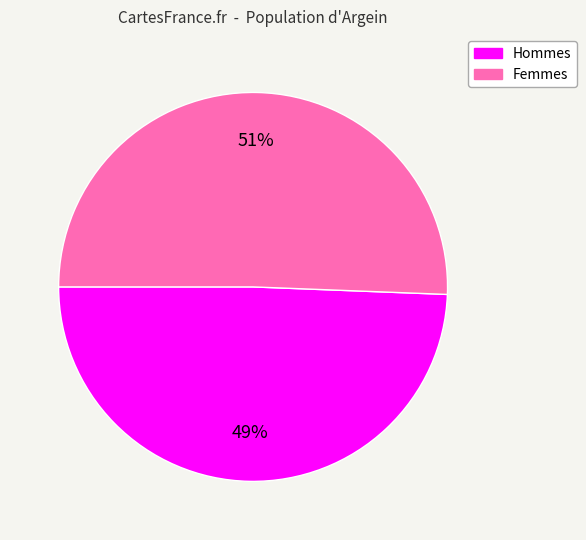

Is there a majority slice in this chart?

Yes